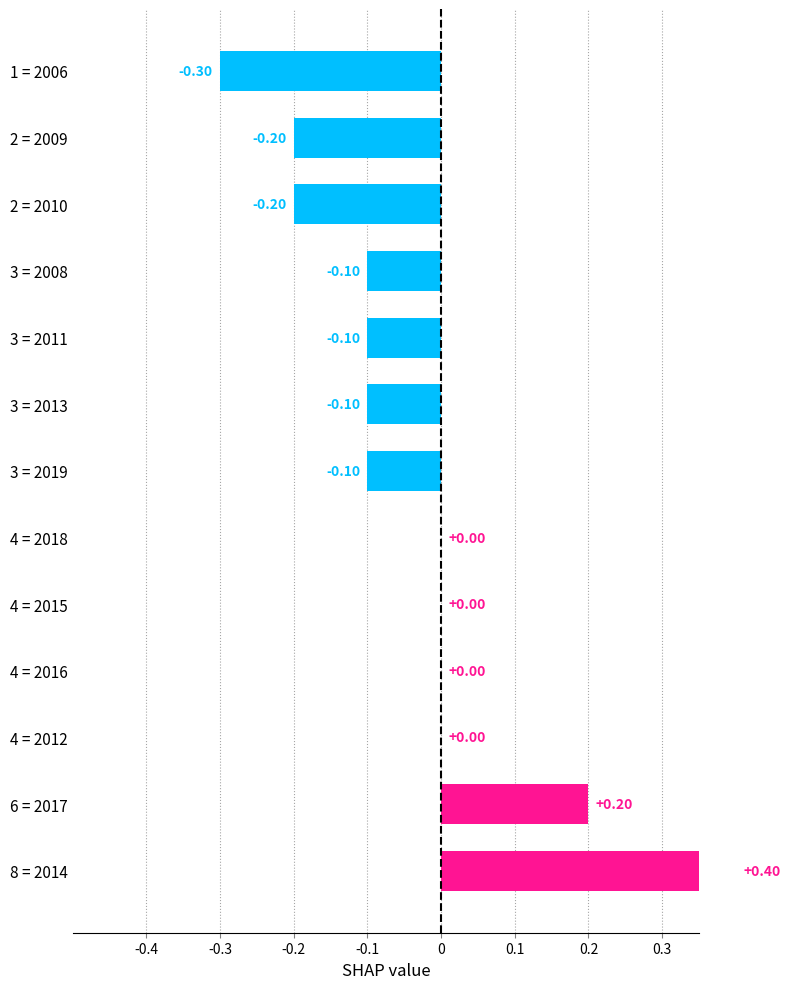

How many bars are there in total?

13